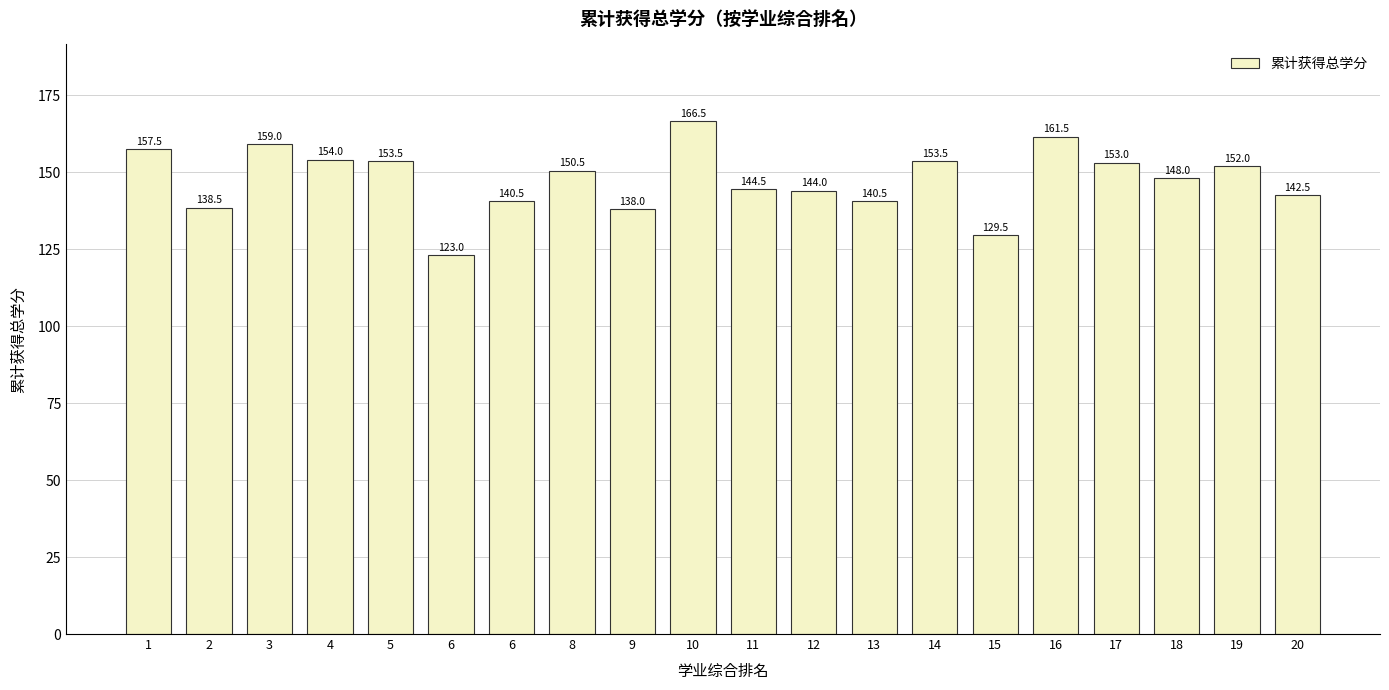

Approximately how many times larger is the value at 6 compared to 14?

0.8